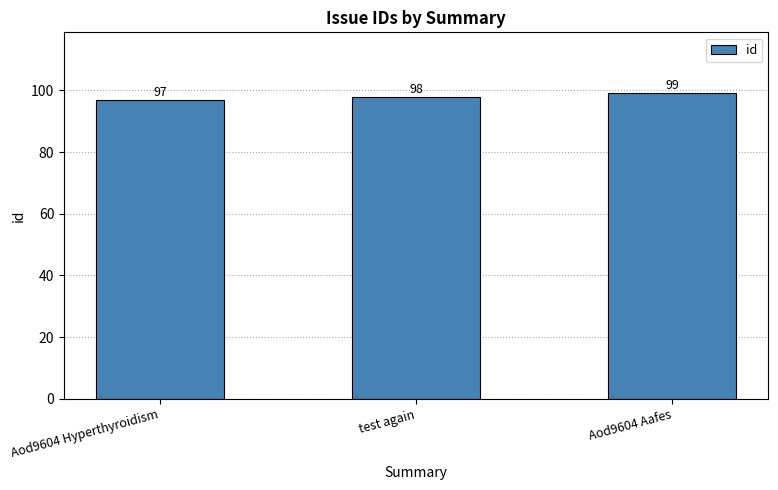

Reading left to right, list all the values displayed in this chart.

Aod9604 Hyperthyroidism=97	test again=98	Aod9604 Aafes=99